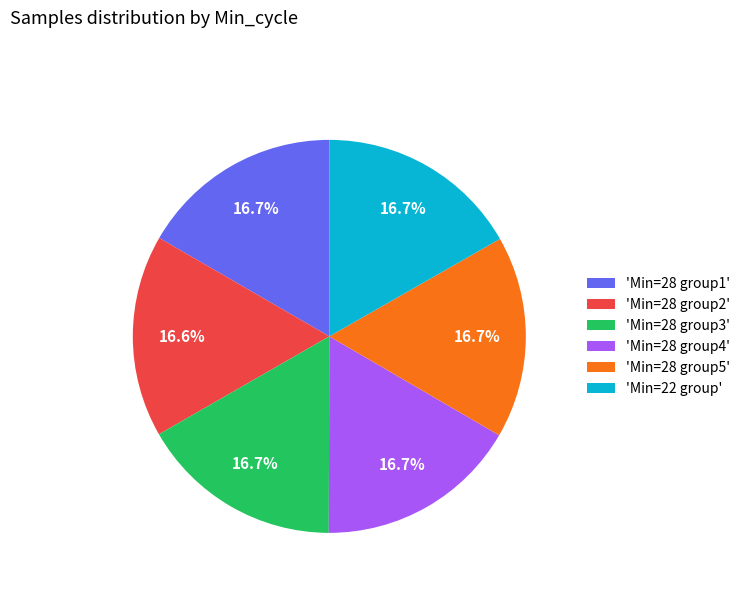

How many segments does this pie chart have?

6